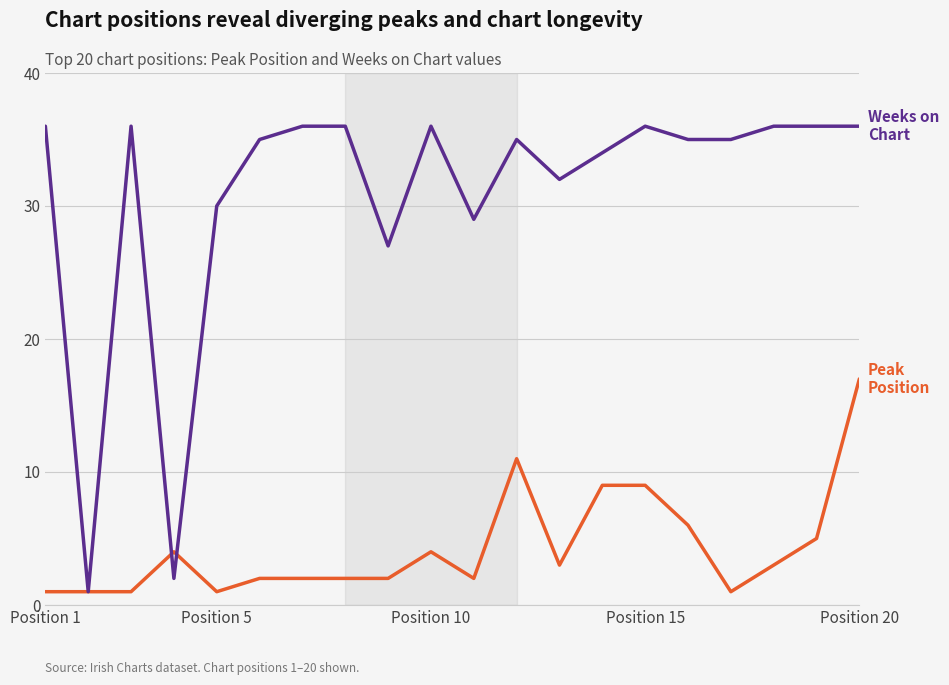

What is the maximum value shown in the chart?

36